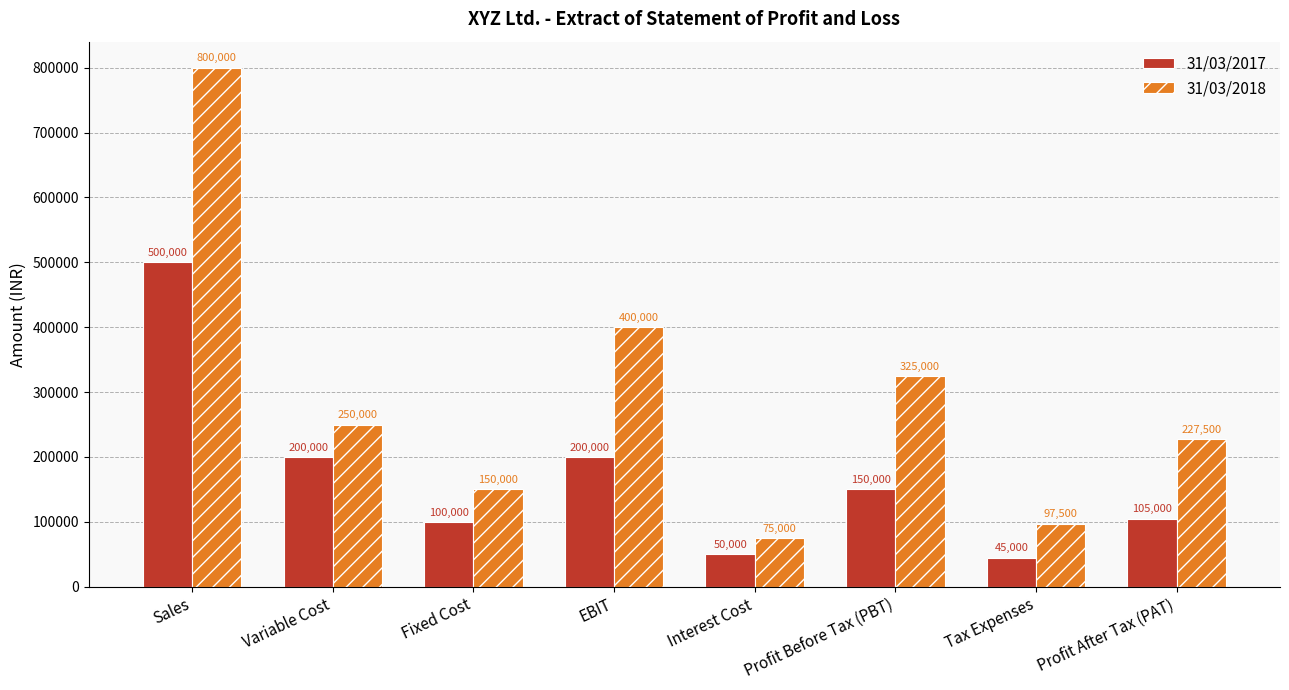

Reading right to left, list all the values displayed in this chart.

31/03/2017: Profit After Tax (PAT)=105000	Tax Expenses=45000	Profit Before Tax (PBT)=150000	Interest Cost=50000	EBIT=200000	Fixed Cost=100000	Variable Cost=200000	Sales=500000
31/03/2018: Profit After Tax (PAT)=227500	Tax Expenses=97500	Profit Before Tax (PBT)=325000	Interest Cost=75000	EBIT=400000	Fixed Cost=150000	Variable Cost=250000	Sales=800000